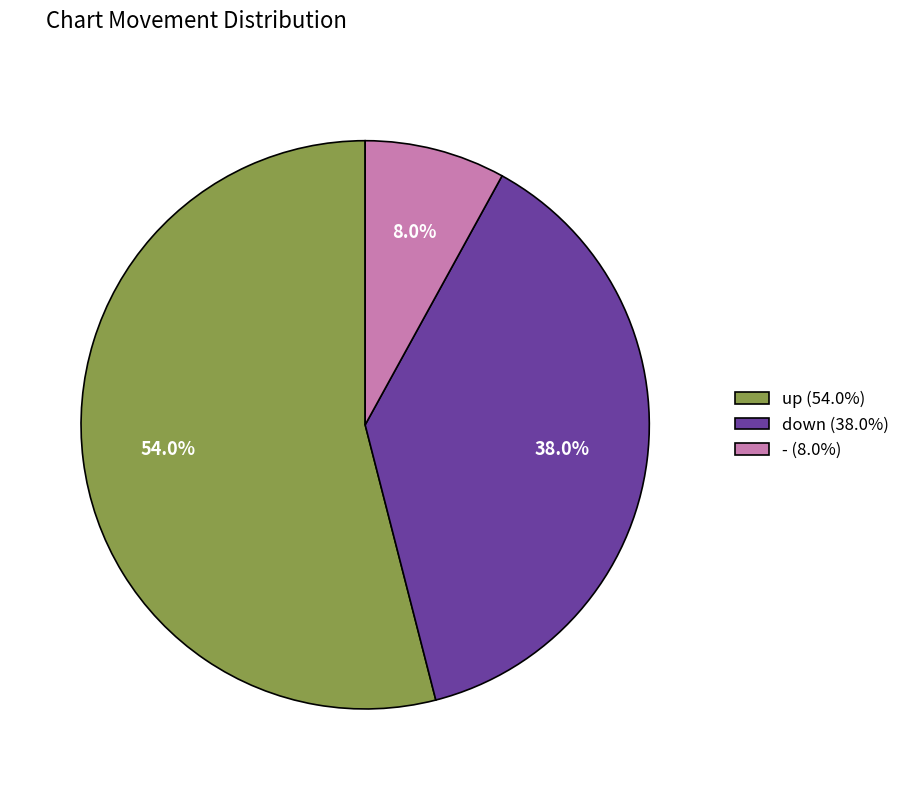

How many segments does this pie chart have?

3